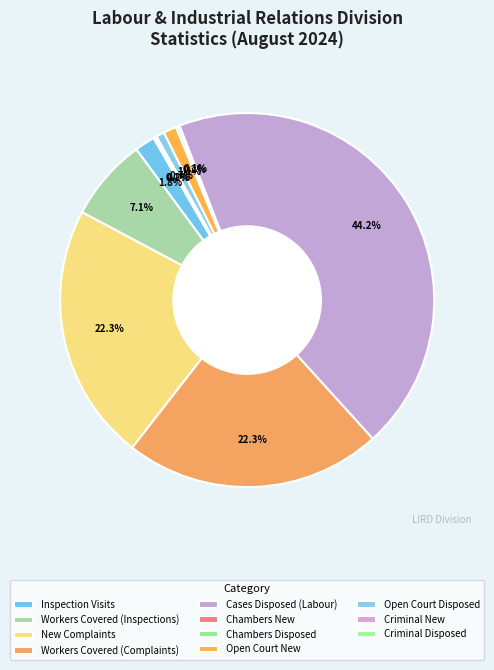

To the nearest percent, what portion does Workers Covered (Inspections) represent?

7%